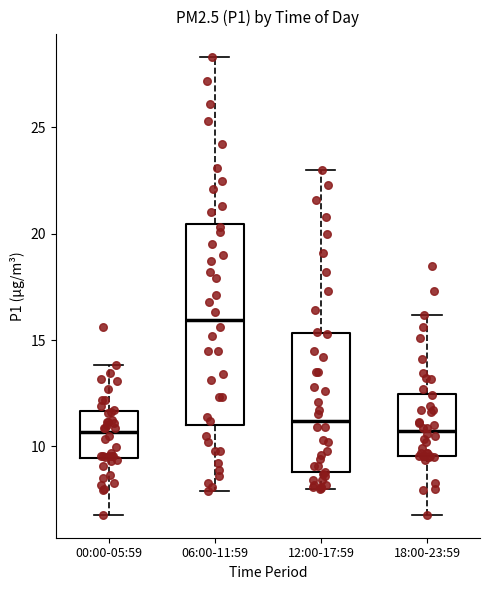

Reading left to right, read every box against the y-axis: the position of its median line, the range the box covers, and the ends of its whiskers. The values are not printed on the chart, so give them approximately, as read against the axis.

00:00-05:59: median 10.5, box 9.5 to 11.5, whiskers 7.0 to 14.0
06:00-11:59: median 16.0, box 11.0 to 20.5, whiskers 8.0 to 28.5
12:00-17:59: median 11.0, box 9.0 to 15.5, whiskers 8.0 to 23.0
18:00-23:59: median 10.5, box 9.5 to 12.5, whiskers 7.0 to 16.0